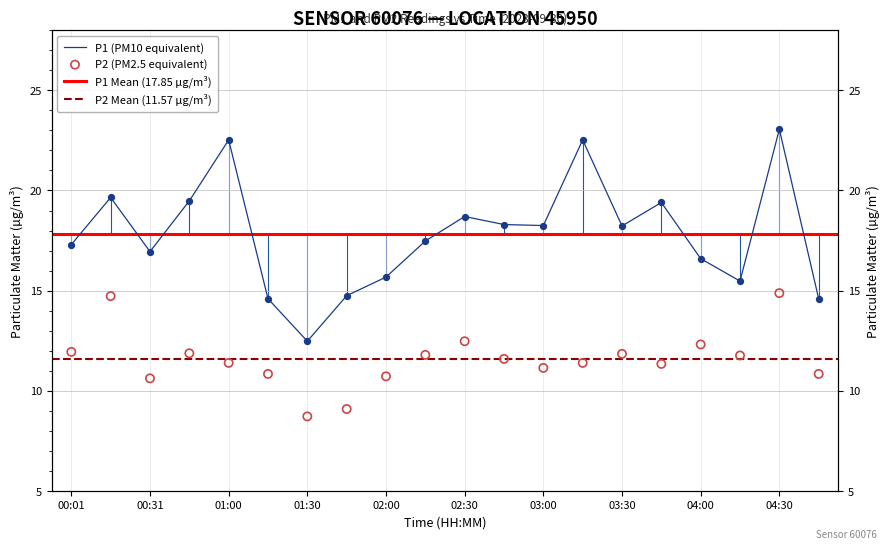

At which category is the sum across all series the highest?

04:30